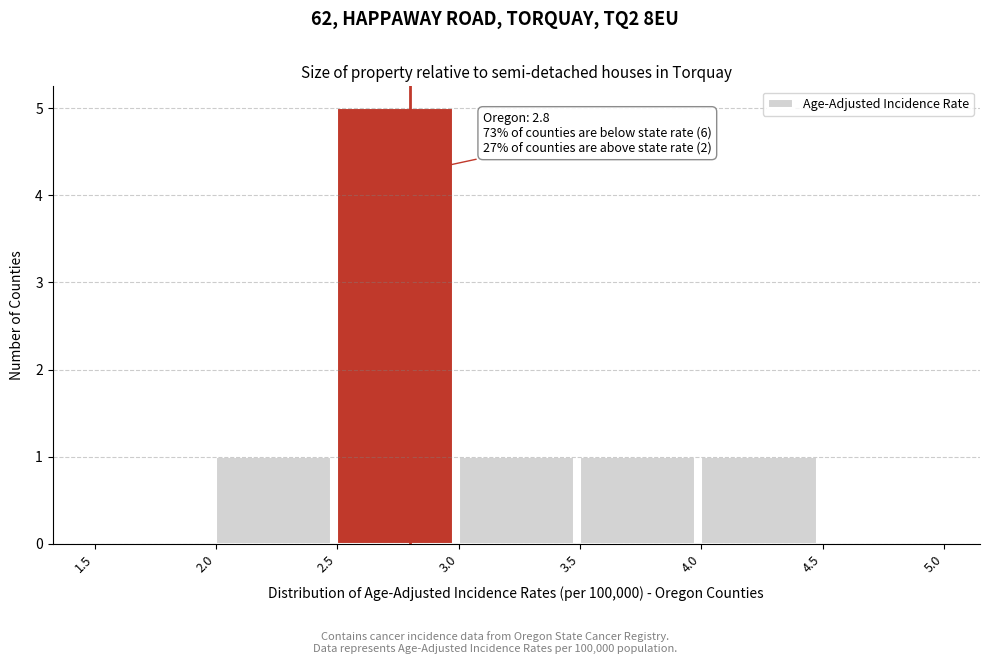

Over which range of the x-axis is the bar tallest?

2.5 to 3.0